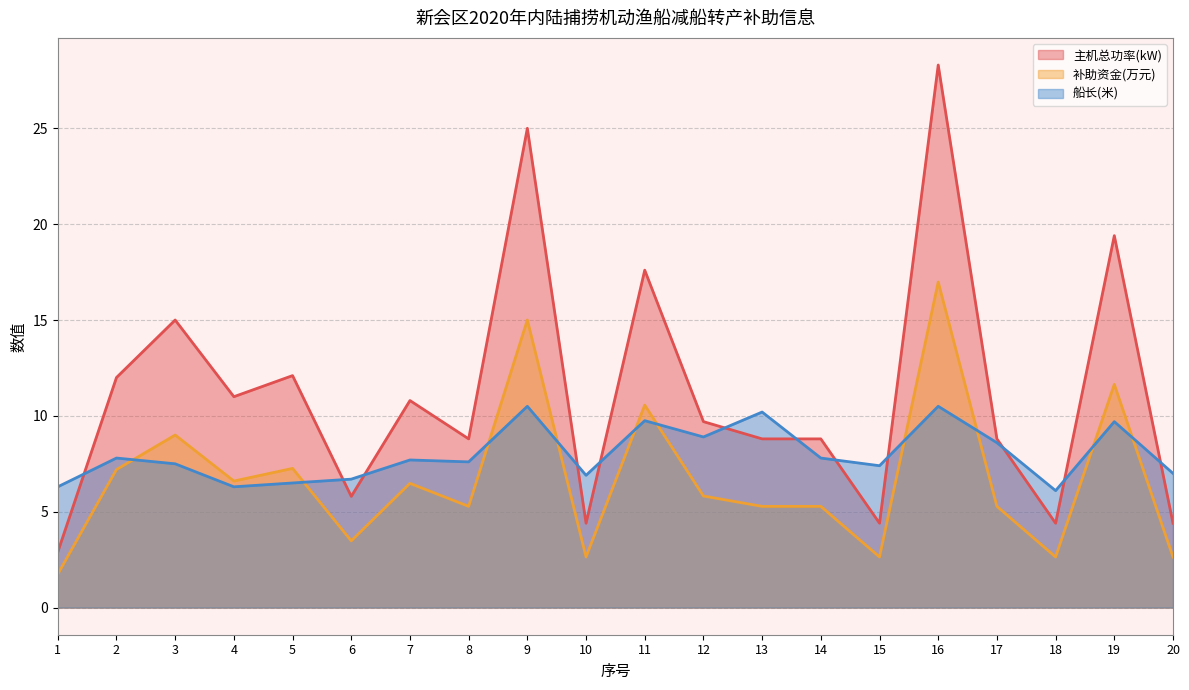

What is the total value across all series at 5?

25.9